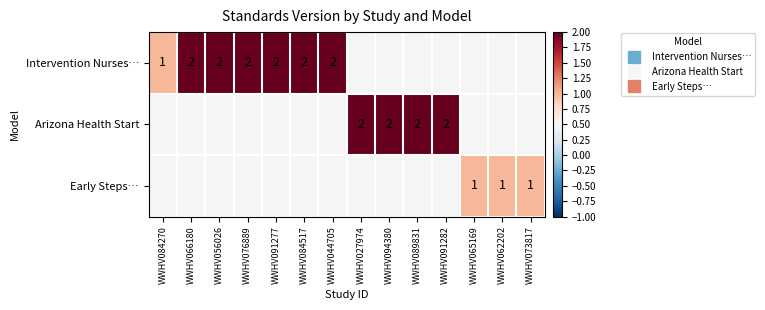

Where is Intervention Nurses… nearest to the value 1?

WWHV084270